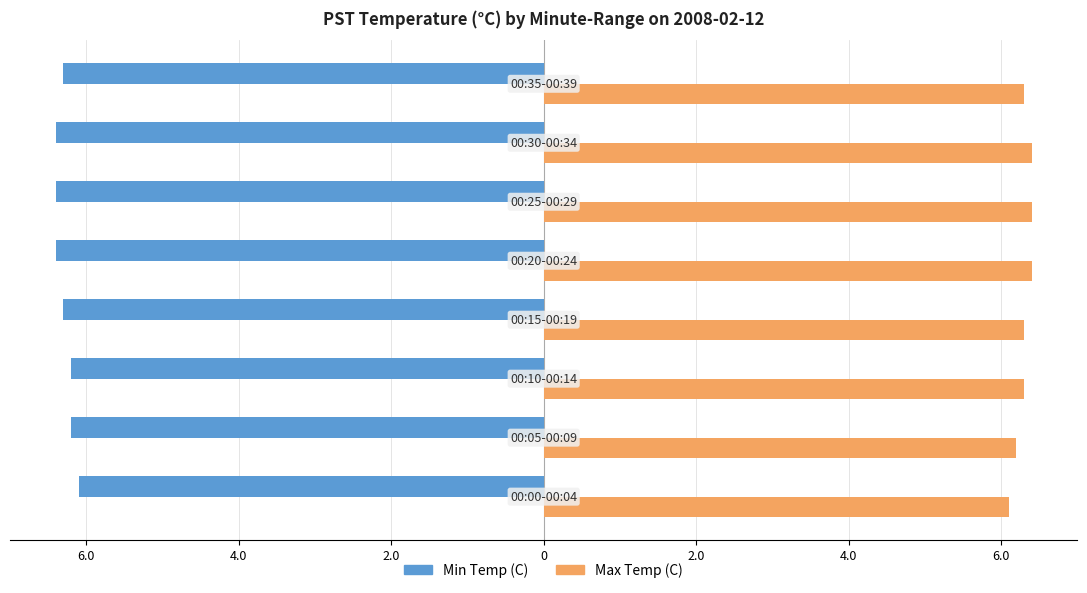

What are all the series names shown in the legend?

Min Temp (C), Max Temp (C)